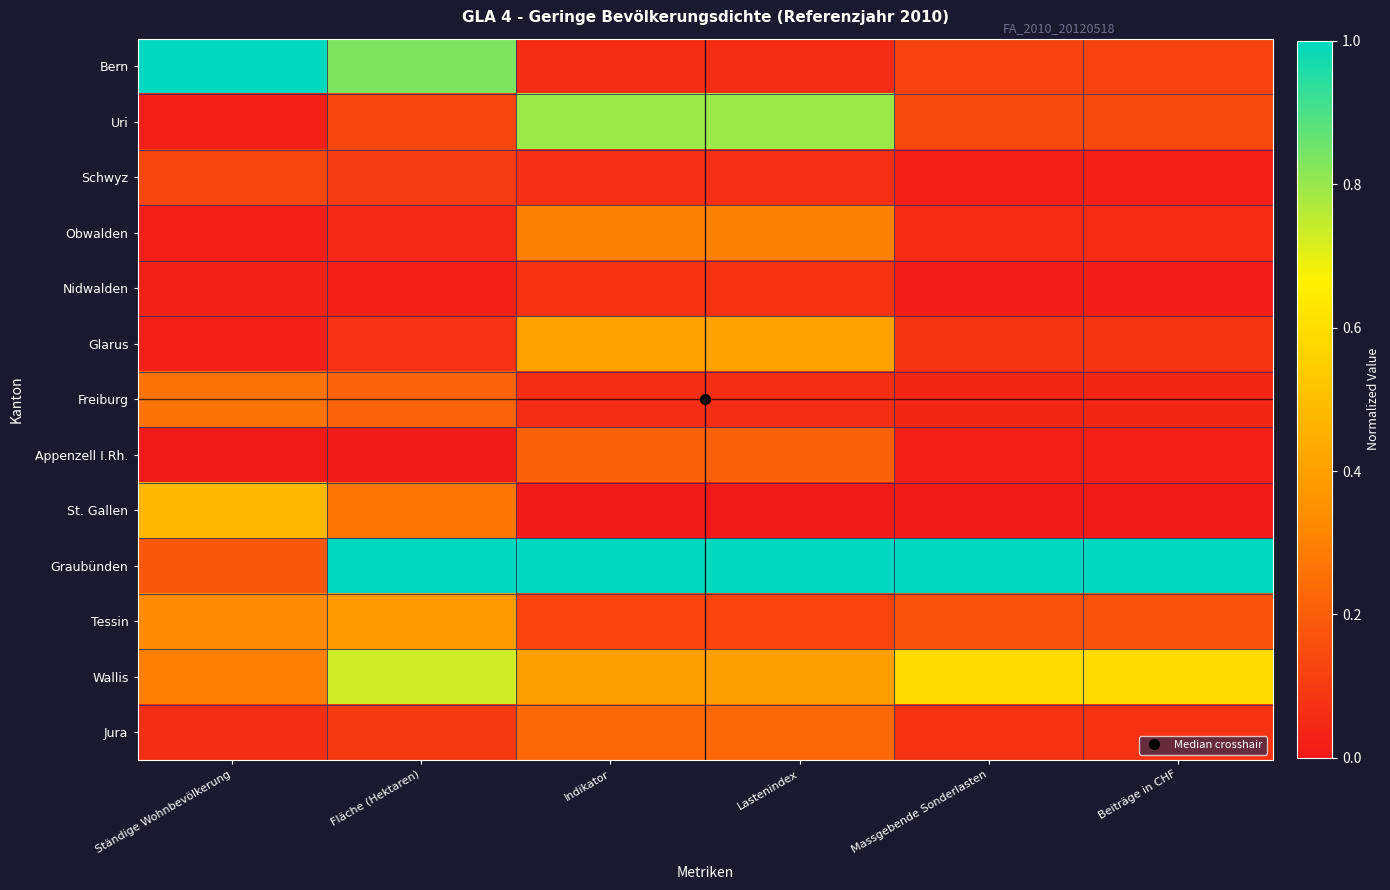

Which series has the largest total across all categories?

Graubünden